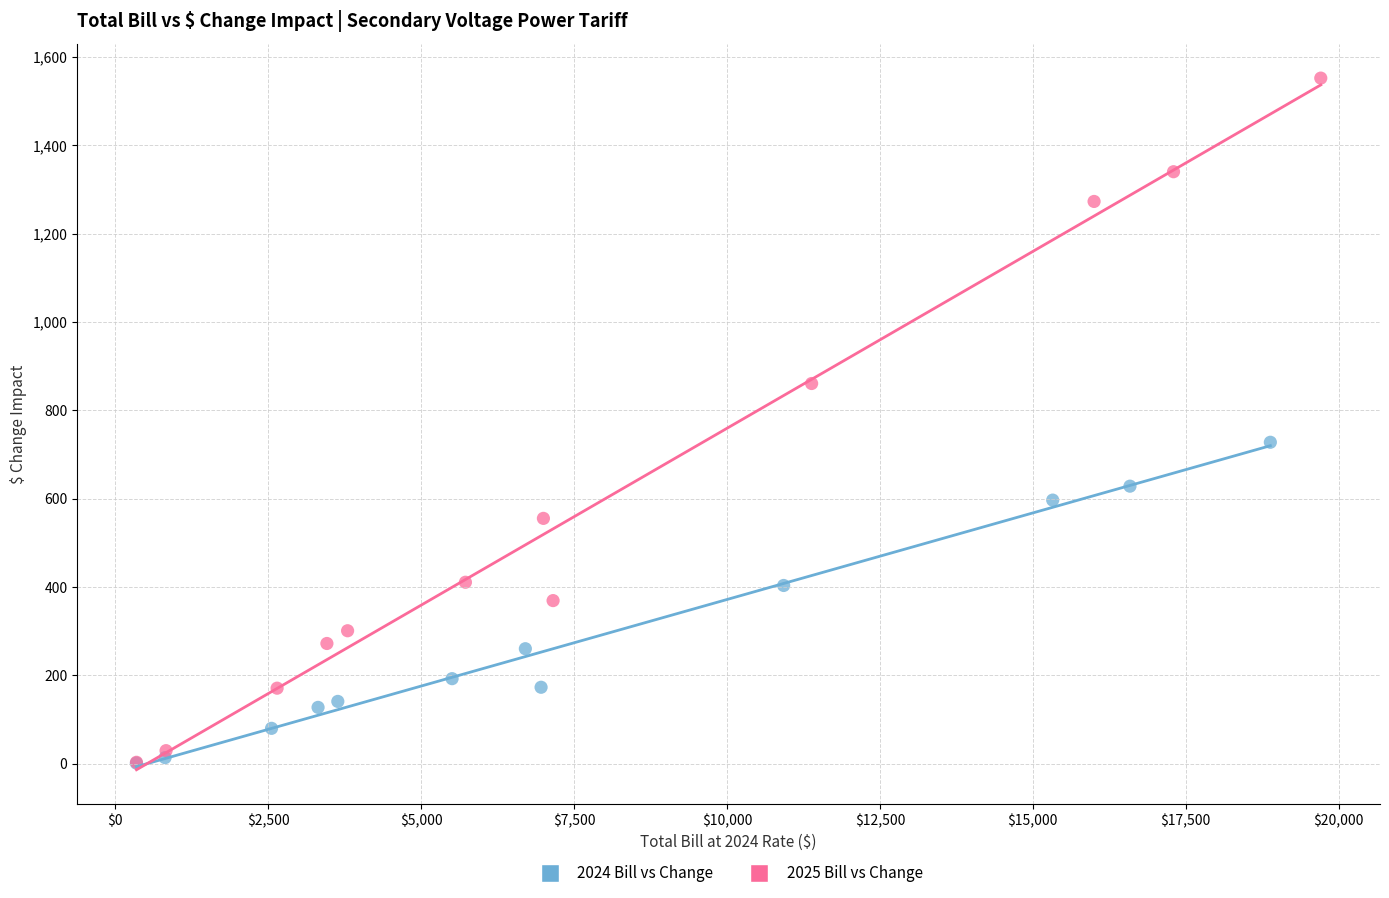

Which series has the widest spread of Y values?

2025 Bill vs Change